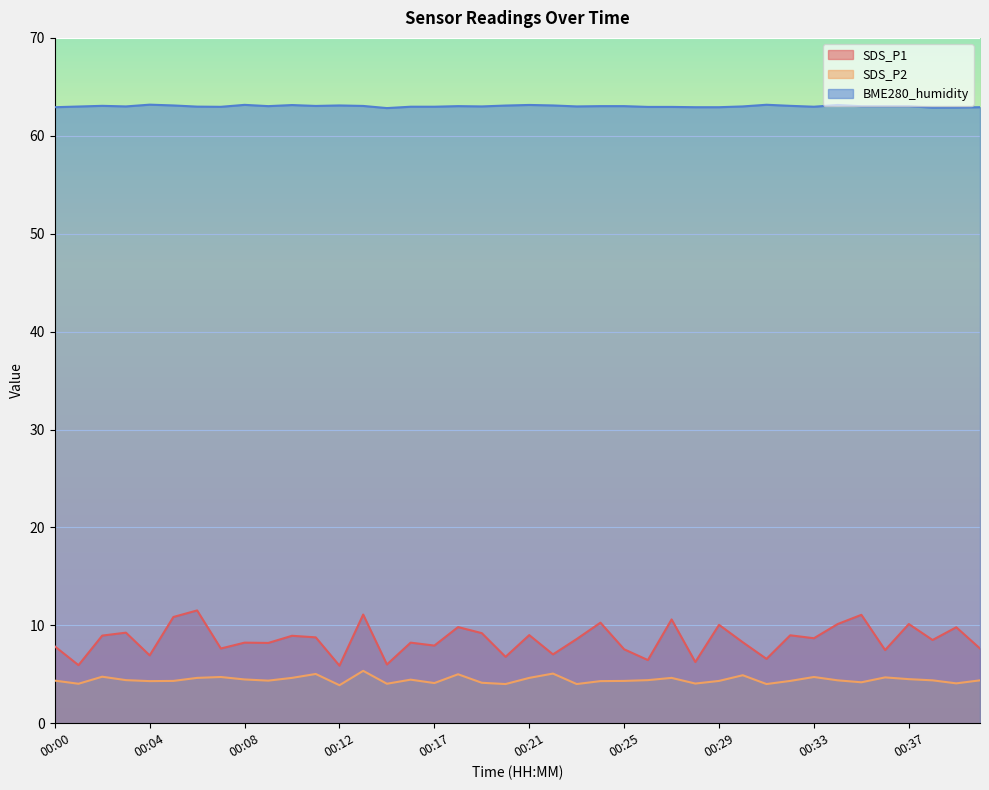

At which category does BME280_humidity reach its first local valley?

00:03